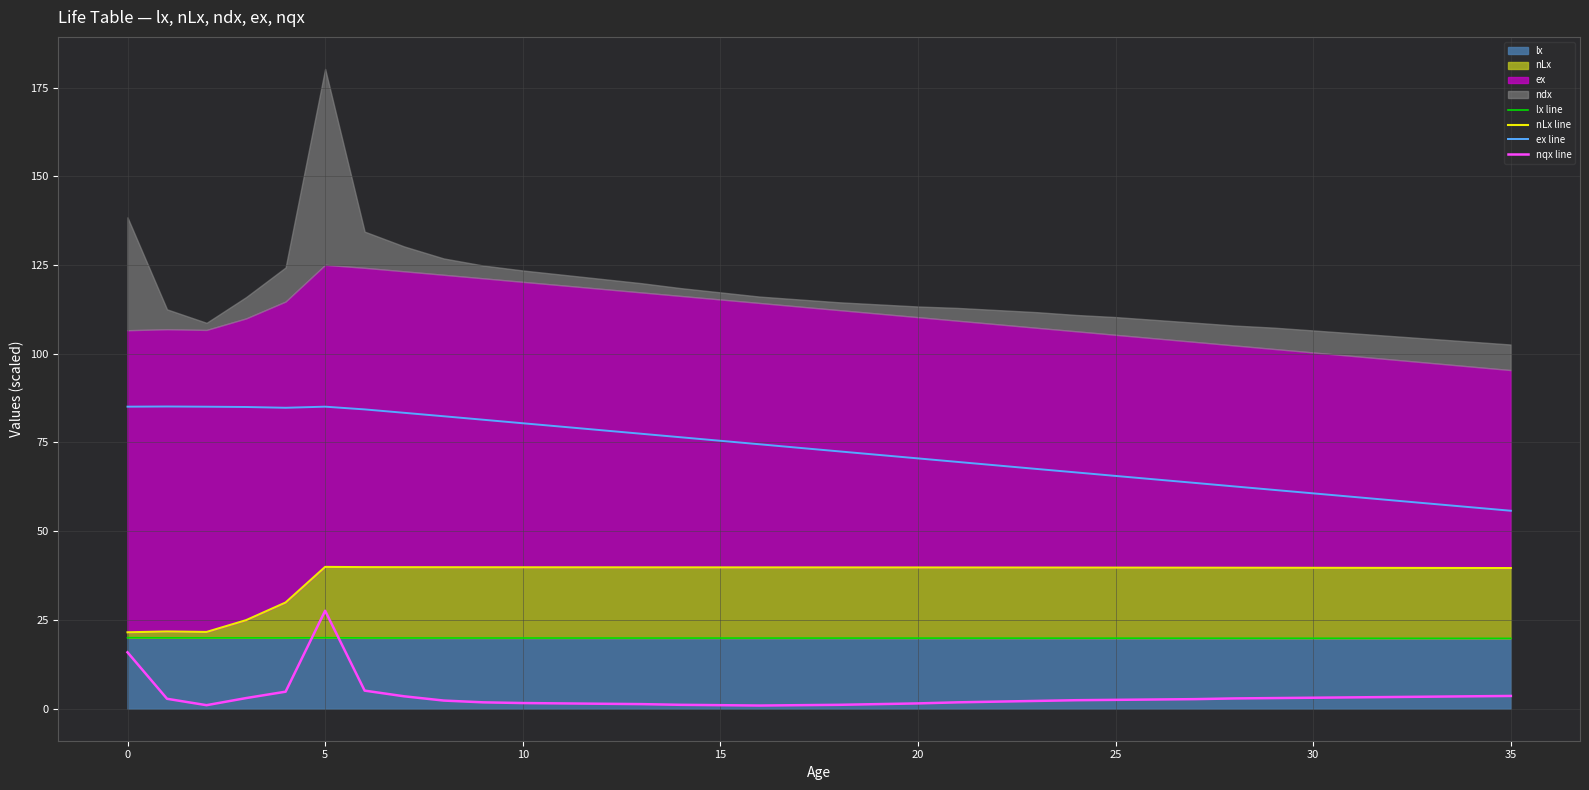

Between 14 and 13, which is larger?

13